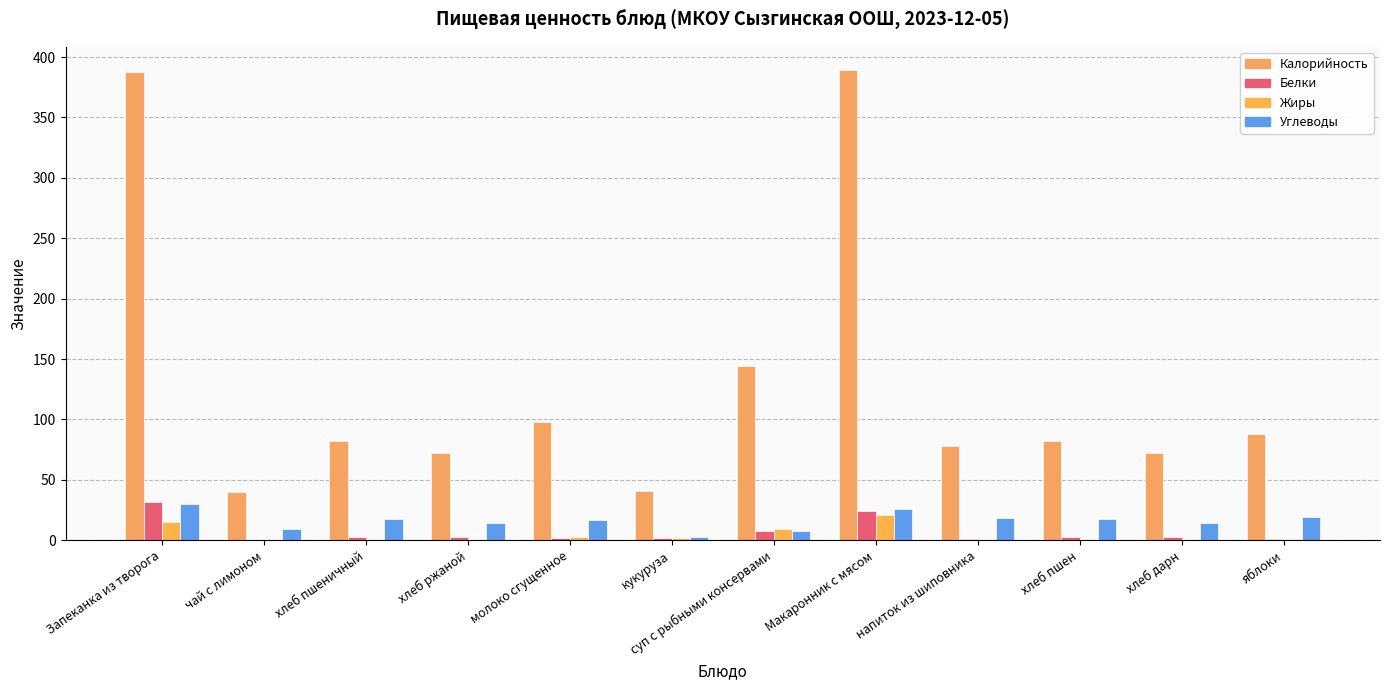

The Жиры series shows 15.4 at Запеканка из творога. True or false?

True